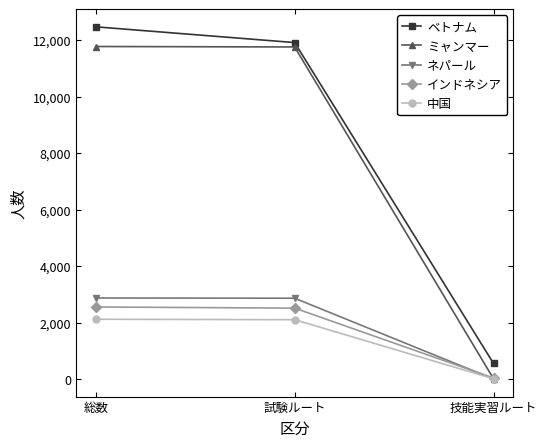

What position from the right is 試験ルート?

2